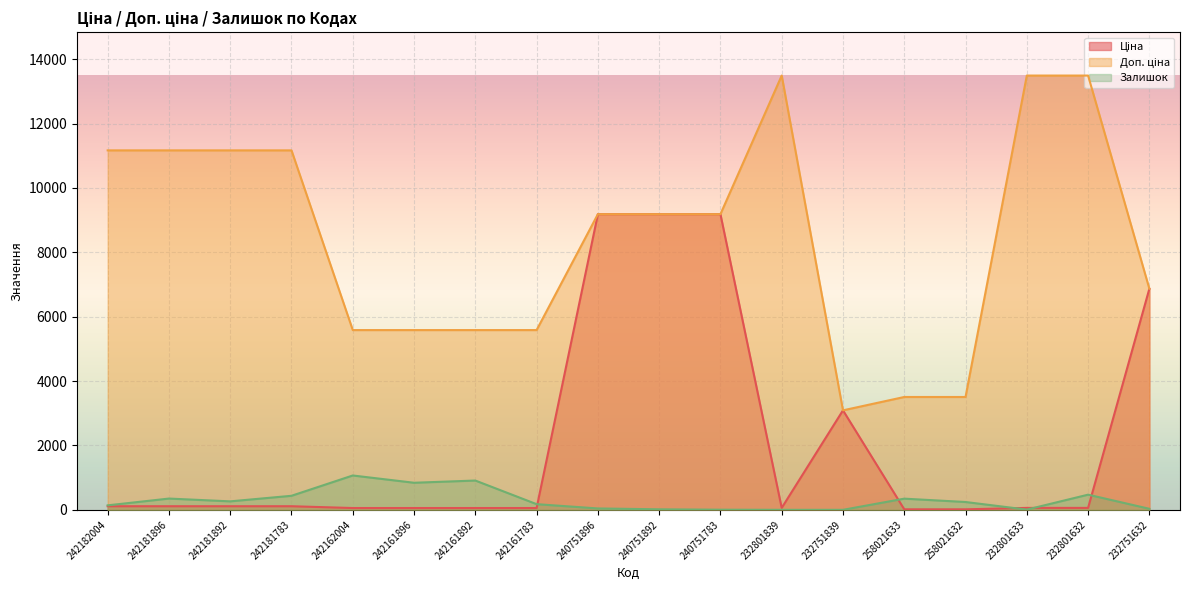

Reading left to right, transcribe all the data shown in this chart.

Ціна: 242182004=111.7	242181896=111.7	242181892=111.7	242181783=111.7	242162004=55.9	242161896=55.9	242161892=55.9	242161783=55.9	240751896=9185.9	240751892=9185.9	240751783=9185.9	232801839=60.0	232751839=3091.2	258021633=15.6	258021632=15.6	232801633=60.0	232801632=60.0	232751632=6869.4
Доп. ціна: 242182004=11169.0	242181896=11169.0	242181892=11169.0	242181783=11169.0	242162004=5585.0	242161896=5585.0	242161892=5585.0	242161783=5585.0	240751896=9185.9	240751892=9185.9	240751783=9185.9	232801839=13493.2	232751839=3091.0	258021633=3506.0	258021632=3506.0	232801633=13493.2	232801632=13493.2	232751632=6869.4
Залишок: 242182004=139.0	242181896=350.0	242181892=263.0	242181783=436.0	242162004=1067.0	242161896=841.0	242161892=910.0	242161783=176.0	240751896=43.0	240751892=16.0	240751783=4.0	232801839=0.0	232751839=0.0	258021633=347.0	258021632=243.0	232801633=7.0	232801632=471.0	232751632=32.0